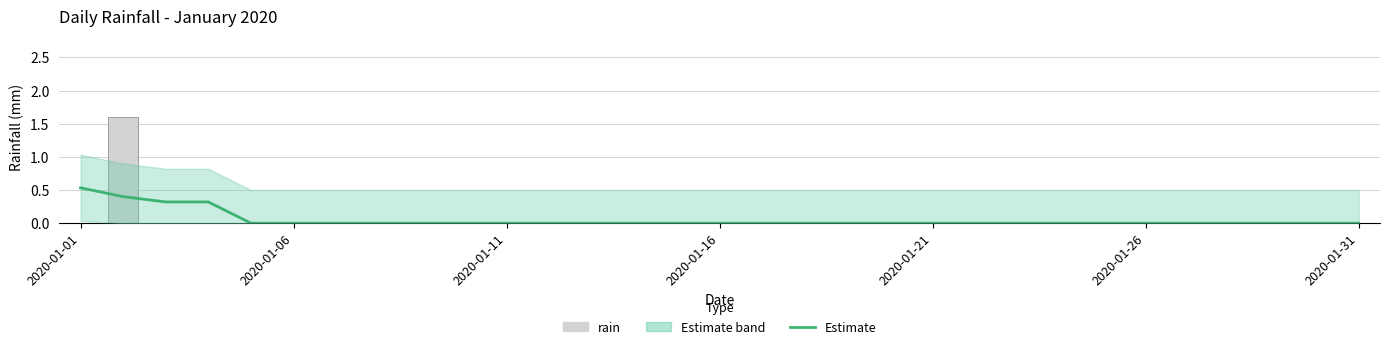

Is it true that Estimate equals 0.0 at 2020-01-21?

True